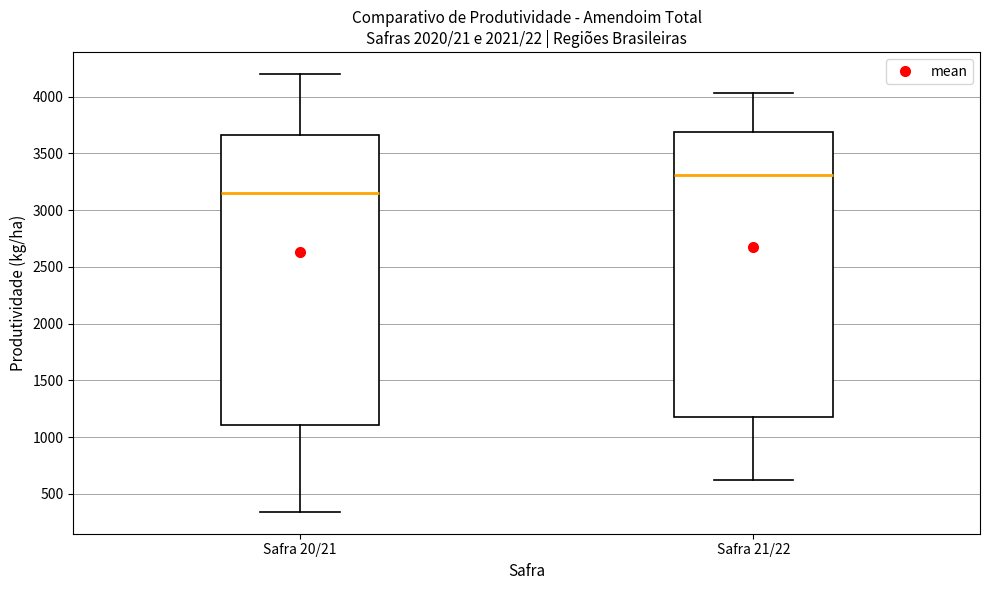

Reading left to right, read every box against the y-axis: the position of its median line, the range the box covers, and the ends of its whiskers. The values are not printed on the chart, so give them approximately, as read against the axis.

Safra 20/21: median 3150, box 1100 to 3650, whiskers 350 to 4200
Safra 21/22: median 3300, box 1200 to 3700, whiskers 600 to 4050